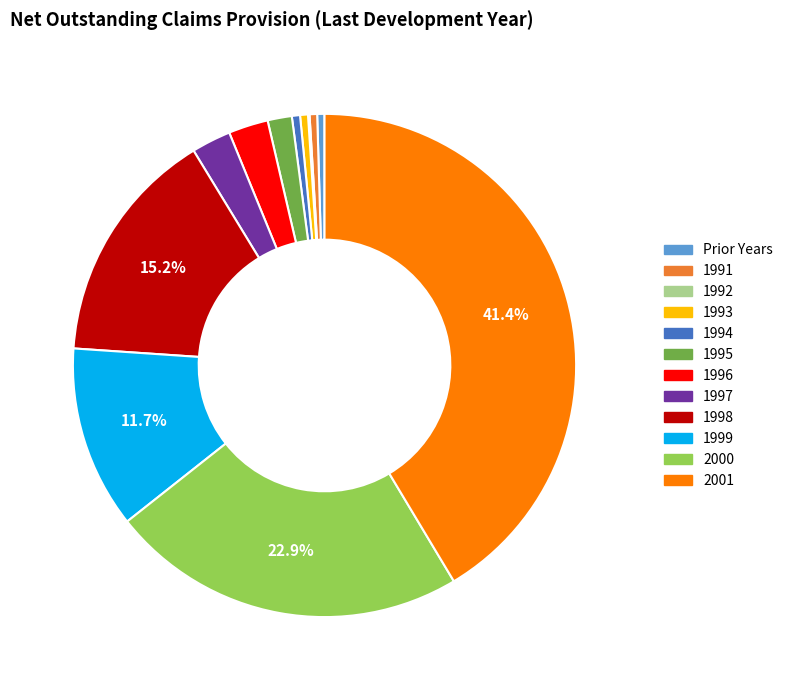

Combined, do 1991 and 1994 account for over 50%?

No